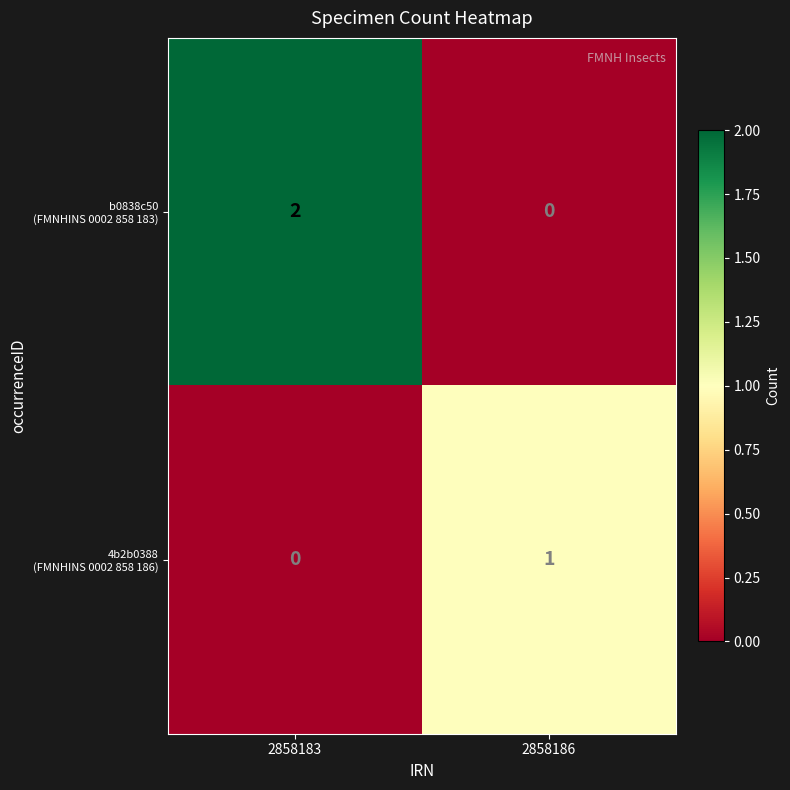

Which category has the highest value across all series?

2858183